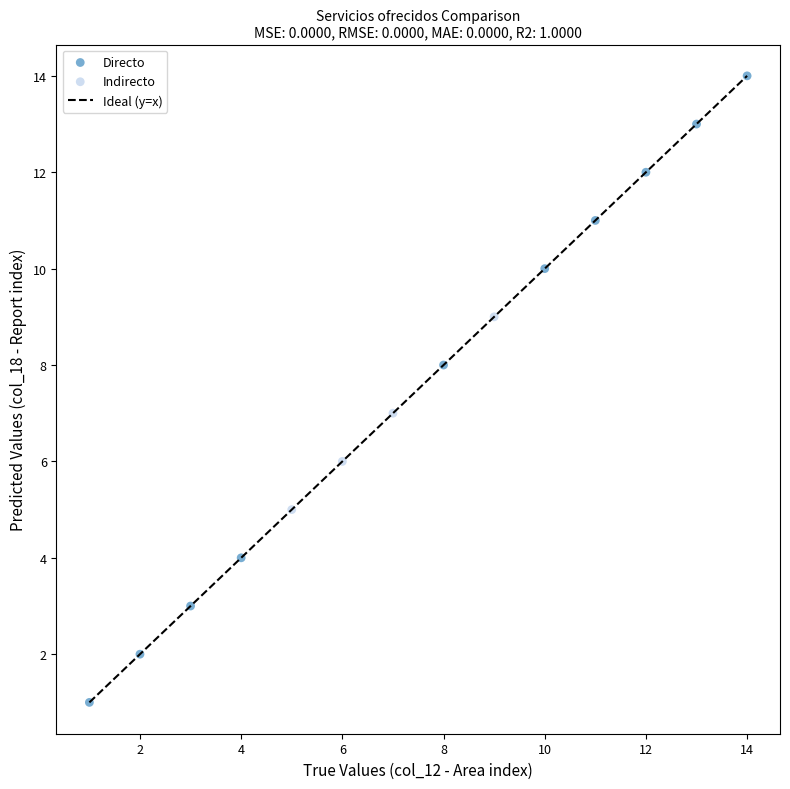

Which series reaches the minimum Y coordinate?

Directo